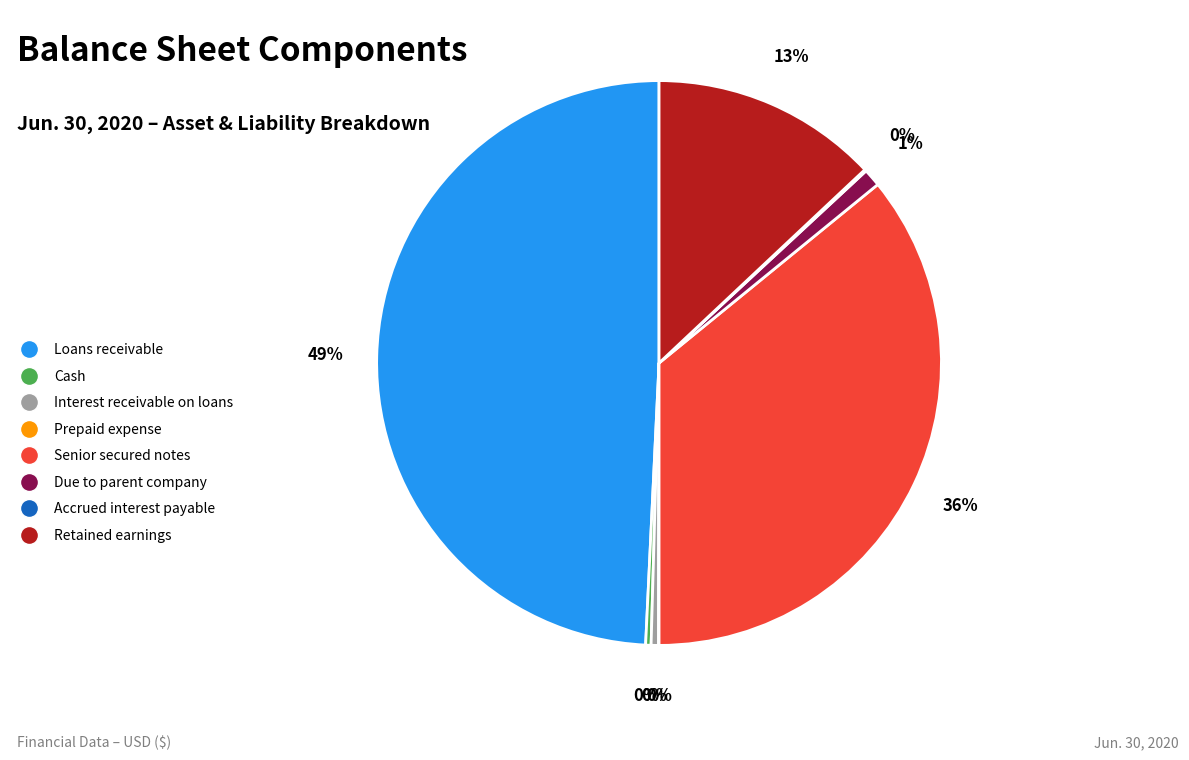

The Retained earnings slice represents 13% of the pie. True or false?

True